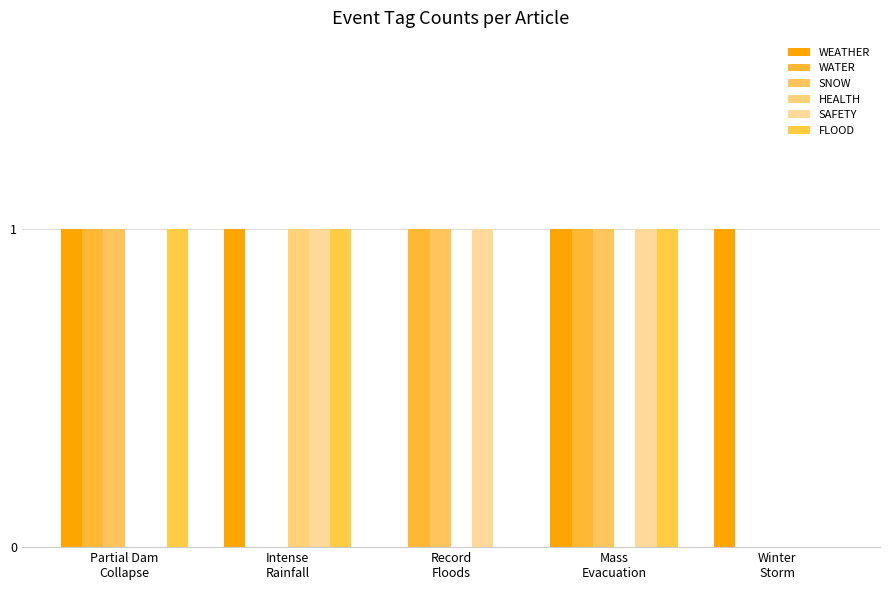

How many groups of bars are there?

5